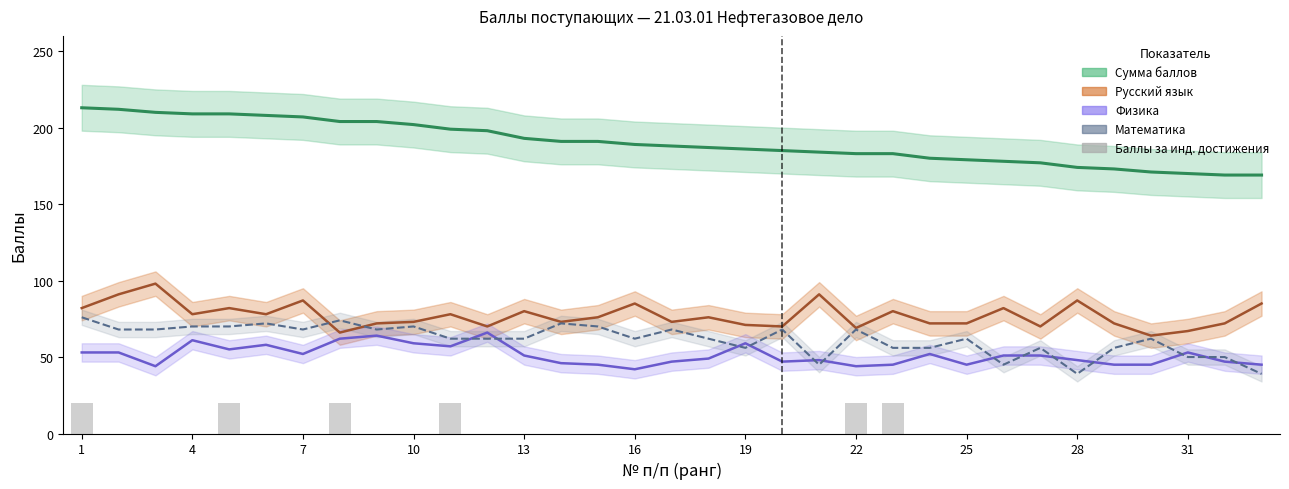

How many values are above zero?

6